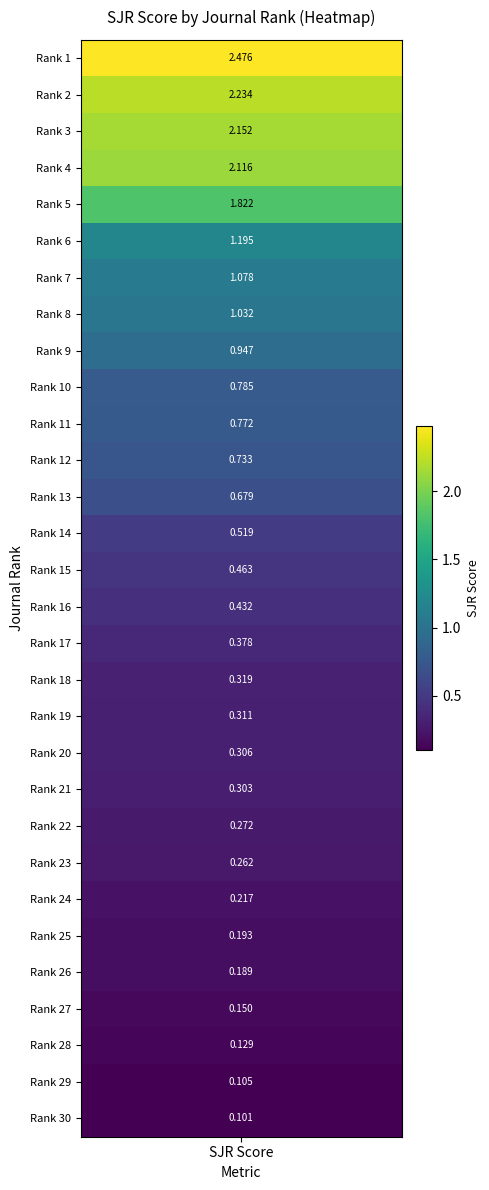

Where is the data nearest to the value 1?

Rank_8